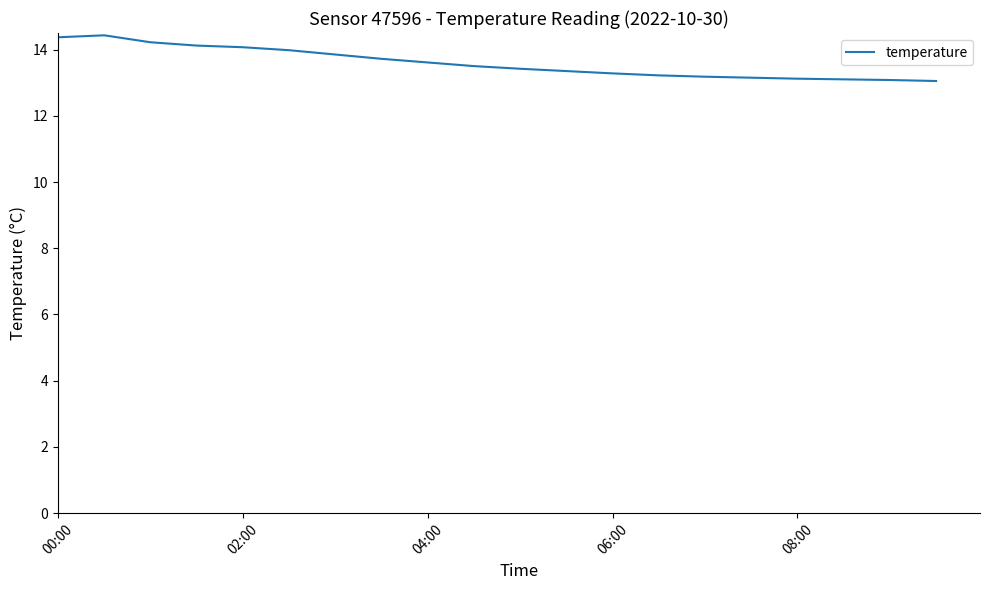

What is the minimum value shown in the chart?

13.1